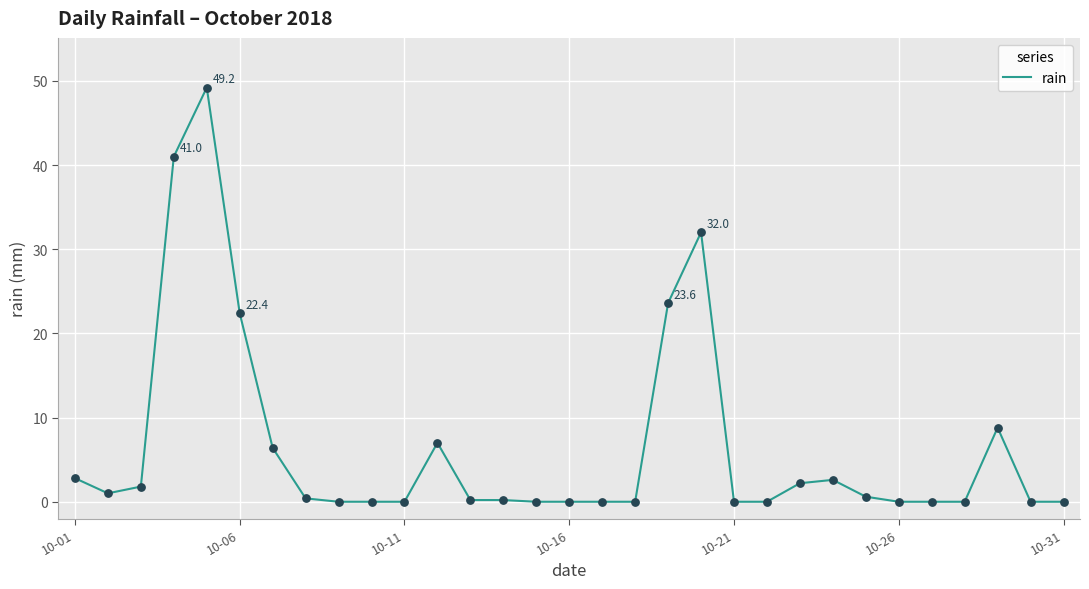

What is the difference between the maximum and minimum values?

49.2